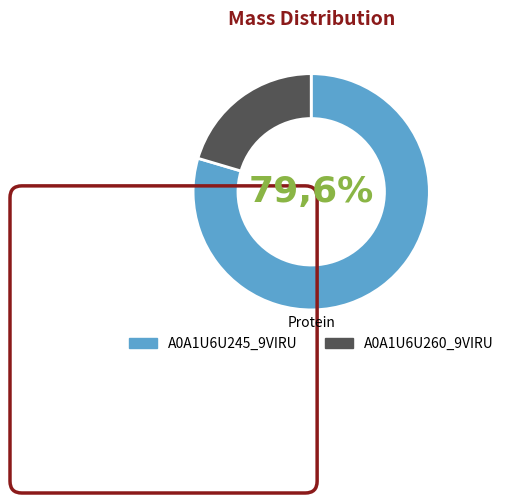

To the nearest percent, what is the difference between the A0A1U6U260_9VIRU and A0A1U6U245_9VIRU slice percentages?

59%